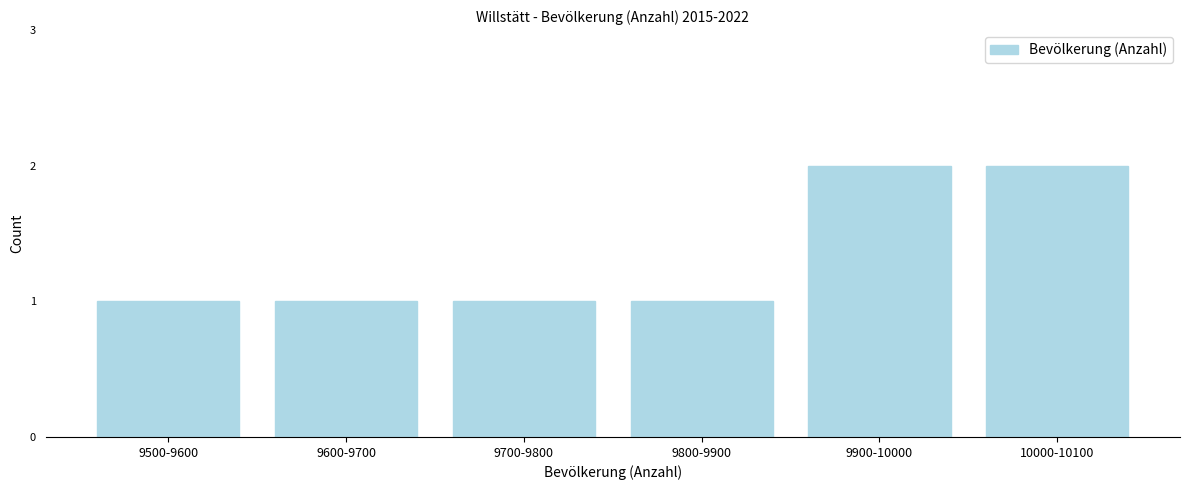

Reading left to right, what are all the values shown in this chart?

9500-9600=1	9600-9700=1	9700-9800=1	9800-9900=1	9900-10000=2	10000-10100=2